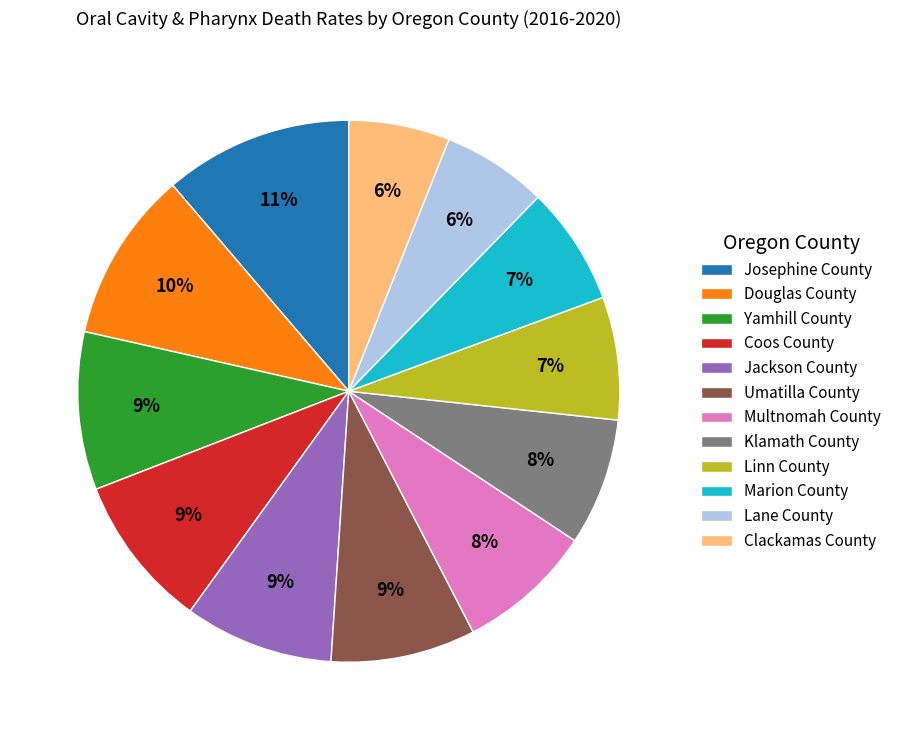

Which has a higher value, Linn County or Josephine County?

Josephine County